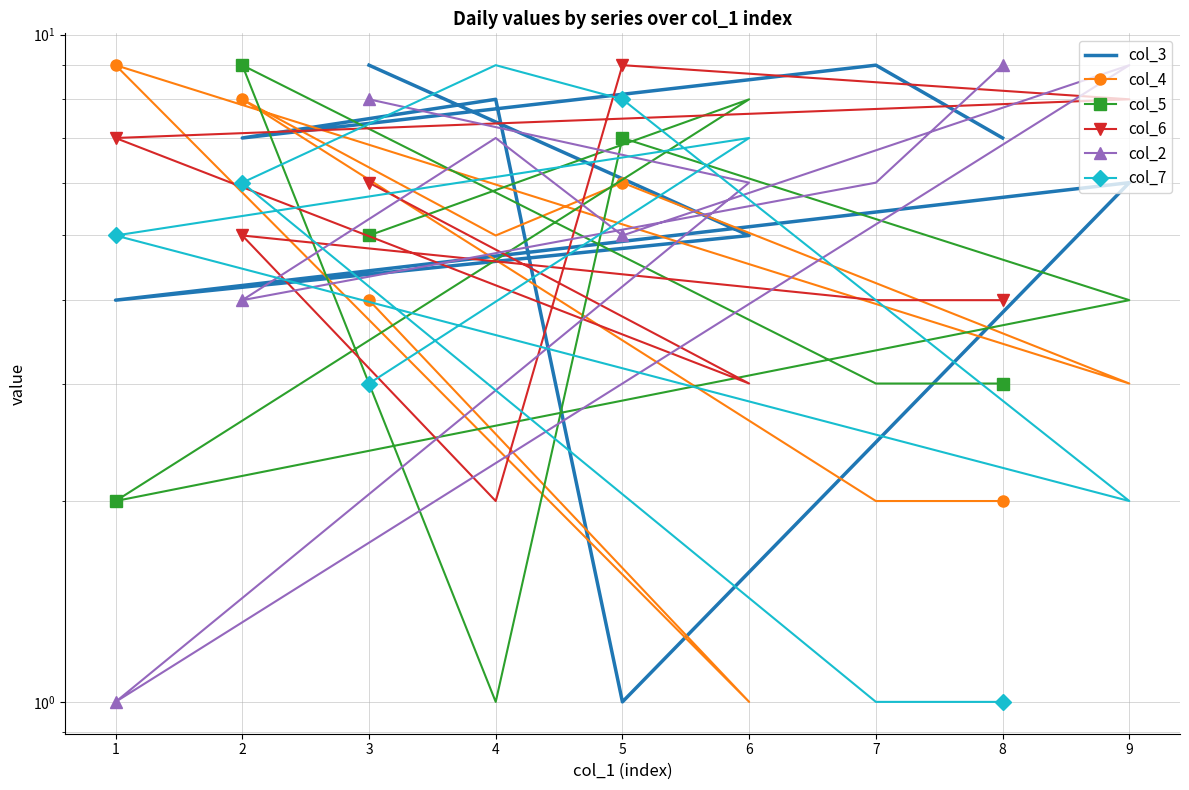

How many col_6 values are between 4 and 7?

5